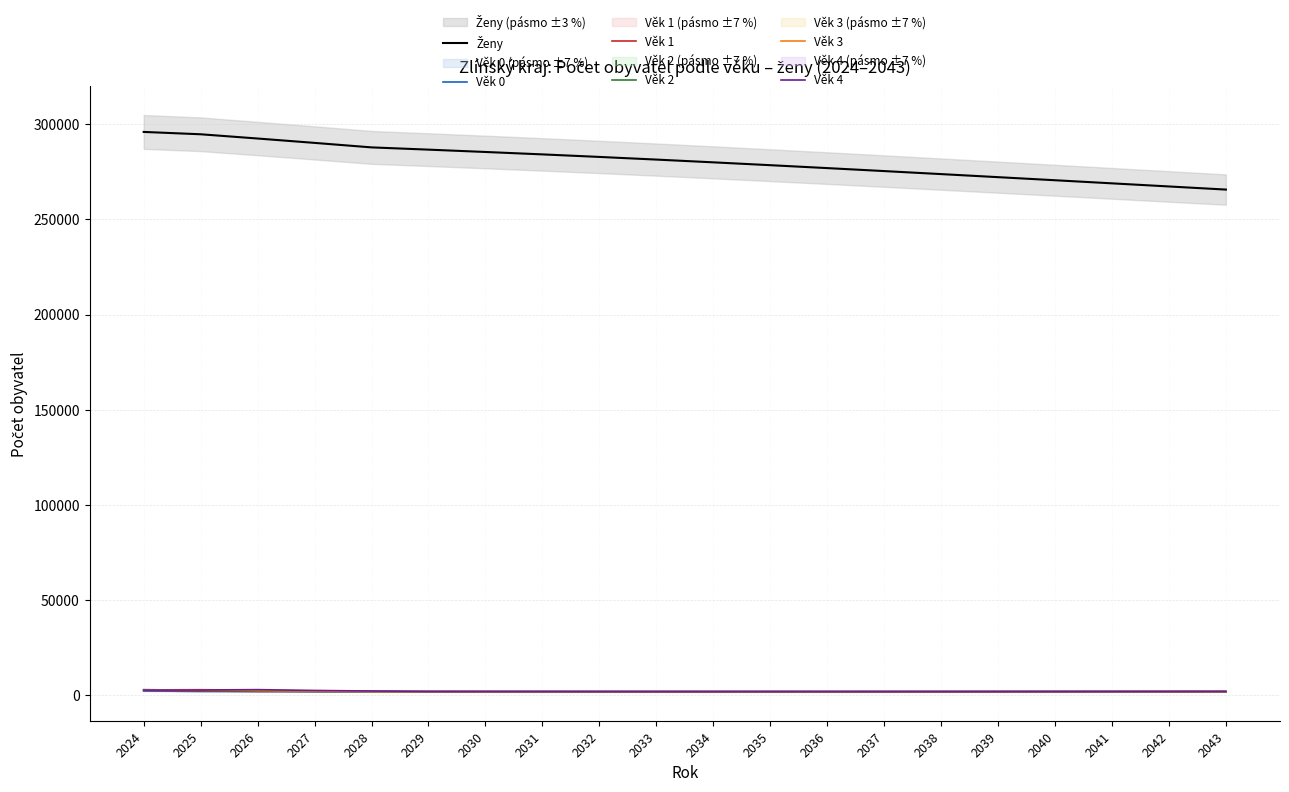

List the series in order of their peak value, highest first.

Ženy, Věk 2, Věk 3, Věk 4, Věk 1, Věk 0